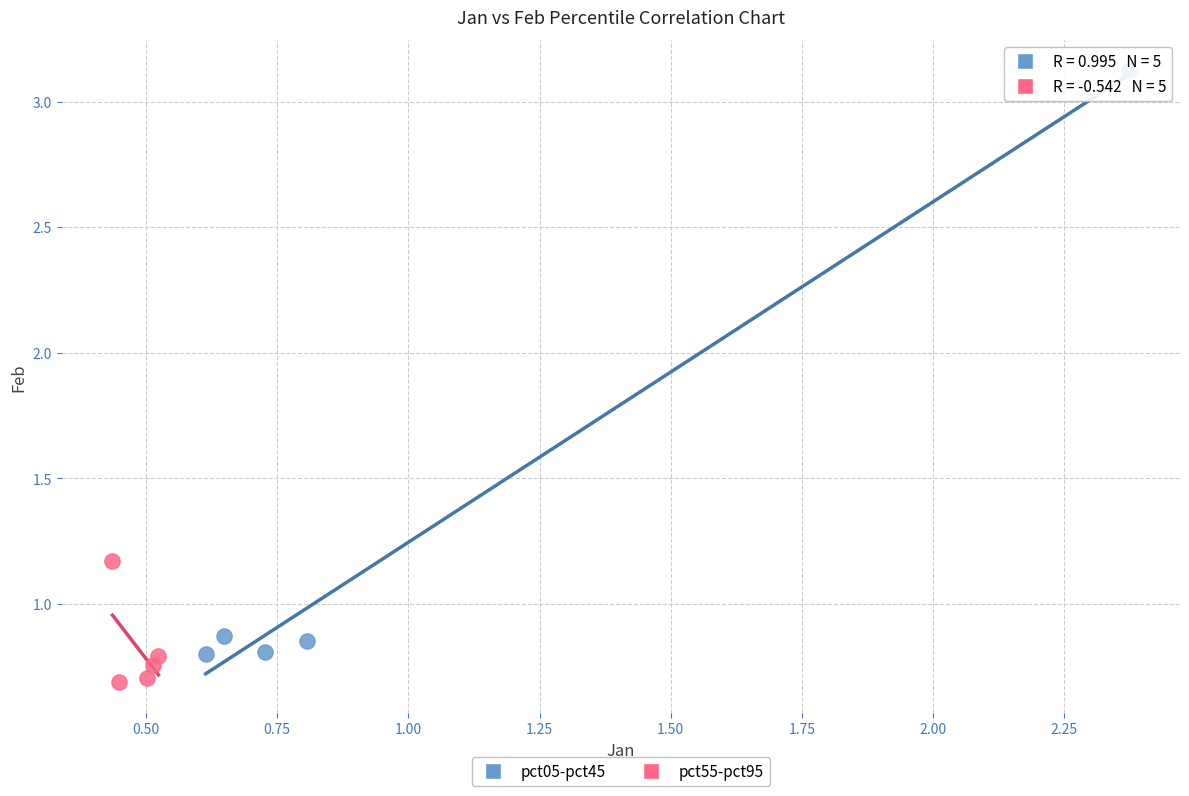

Which series reaches the minimum Y coordinate?

pct55-pct95